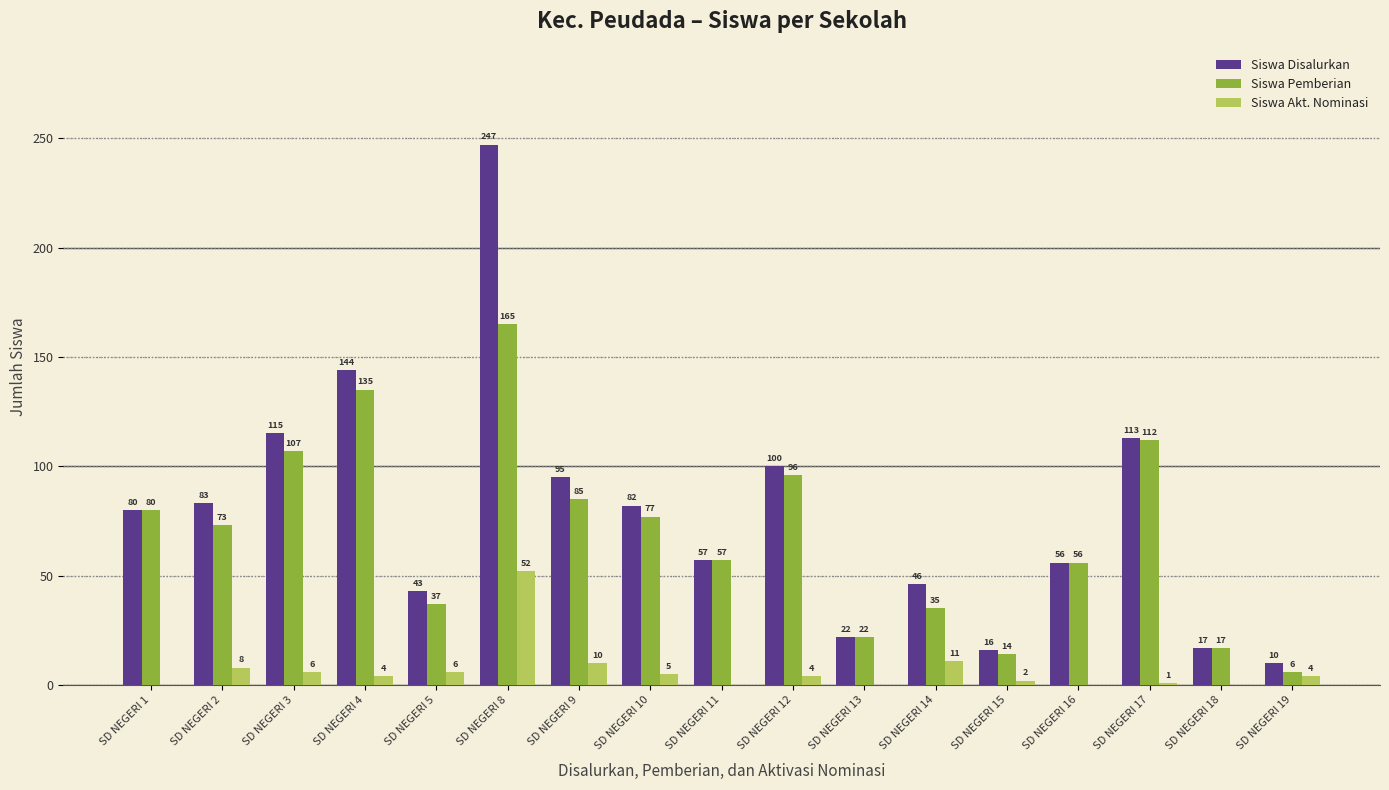

What is the total value across all series at SD NEGERI 10?

164